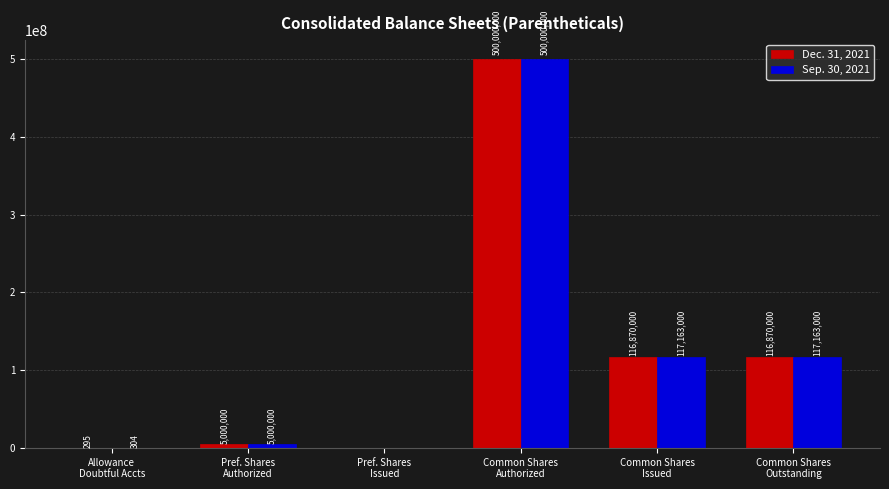

What is the greatest value displayed?

500000000